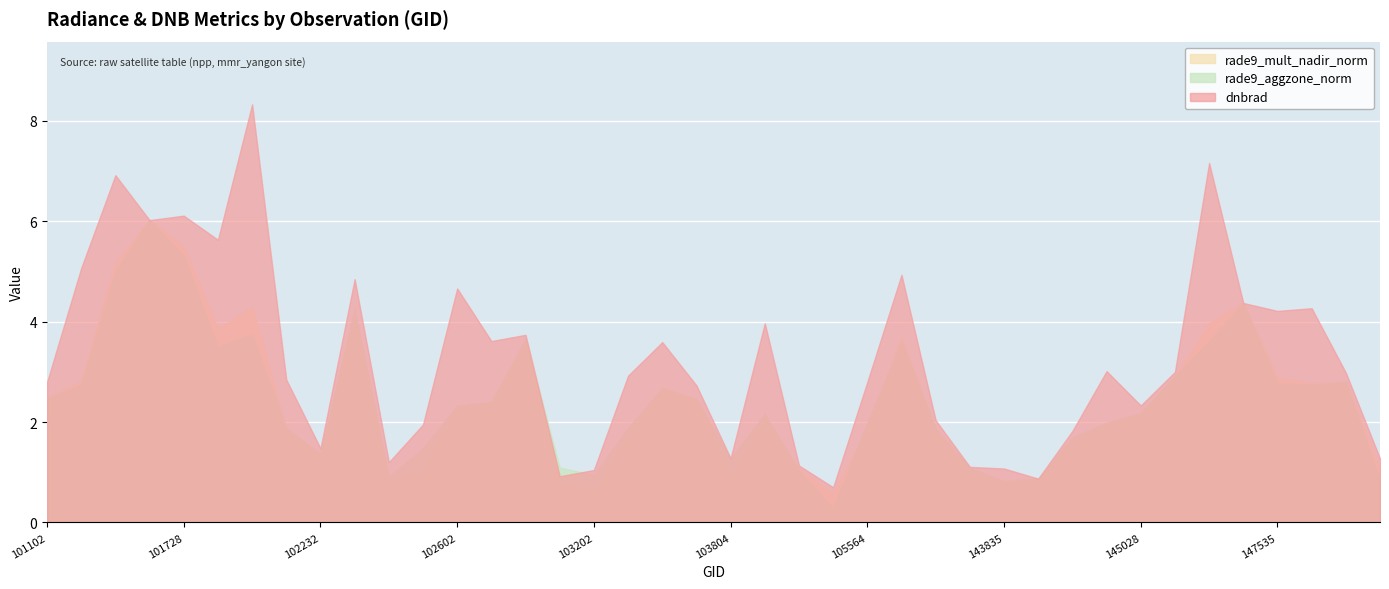

At which label is dnbrad closest to 4?

103928